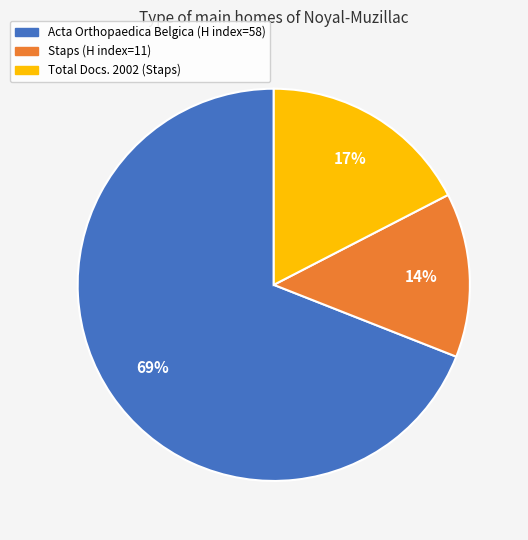

Which slice is the smallest?

Staps (H index=11)